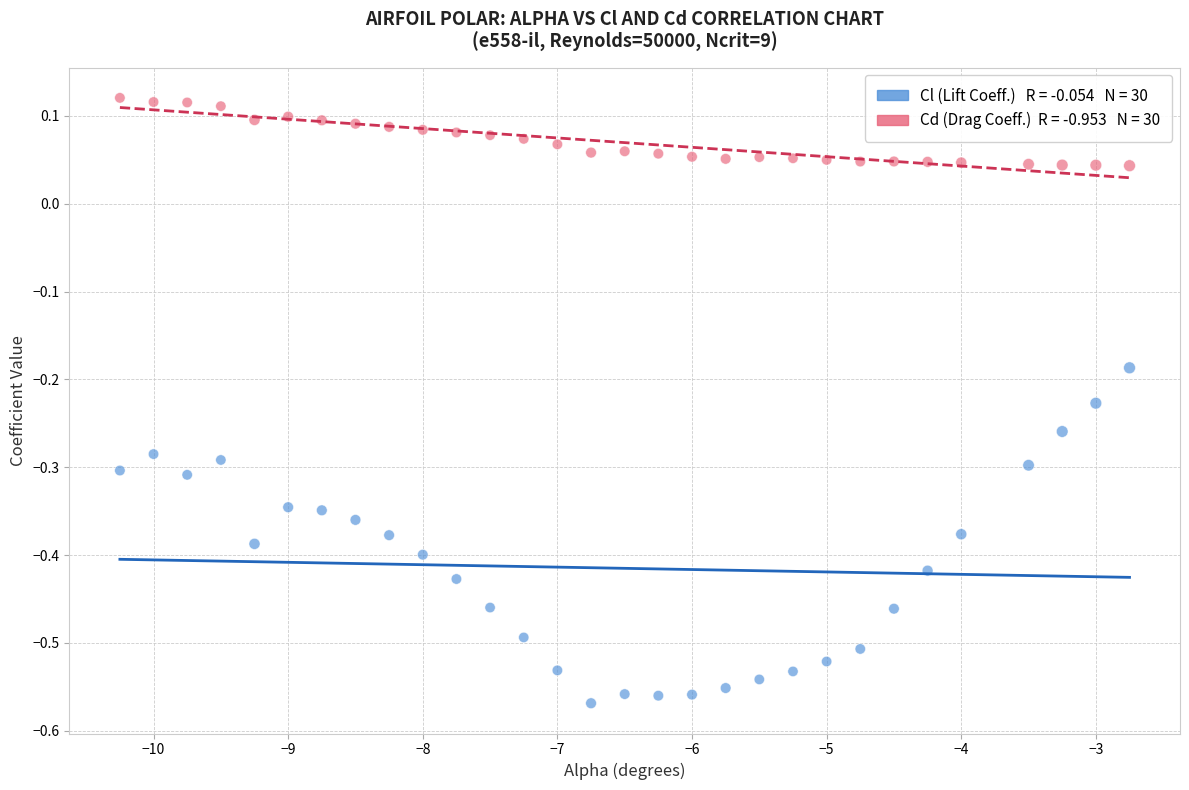

Across all data points, what is the range of X values (max minus min)?

7.5